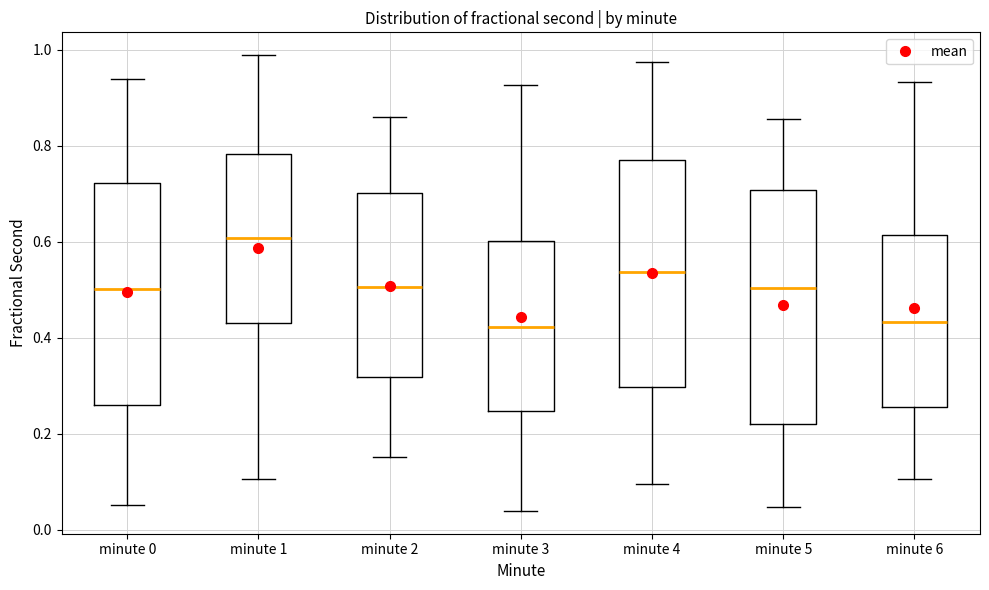

Reading left to right, read every box against the y-axis: the position of its median line, the range the box covers, and the ends of its whiskers. The values are not printed on the chart, so give them approximately, as read against the axis.

minute 0: median 0.50, box 0.26 to 0.72, whiskers 0.06 to 0.94
minute 1: median 0.60, box 0.44 to 0.78, whiskers 0.10 to 0.98
minute 2: median 0.50, box 0.32 to 0.70, whiskers 0.16 to 0.86
minute 3: median 0.42, box 0.24 to 0.60, whiskers 0.04 to 0.92
minute 4: median 0.54, box 0.30 to 0.76, whiskers 0.10 to 0.98
minute 5: median 0.50, box 0.22 to 0.70, whiskers 0.04 to 0.86
minute 6: median 0.44, box 0.26 to 0.62, whiskers 0.10 to 0.94